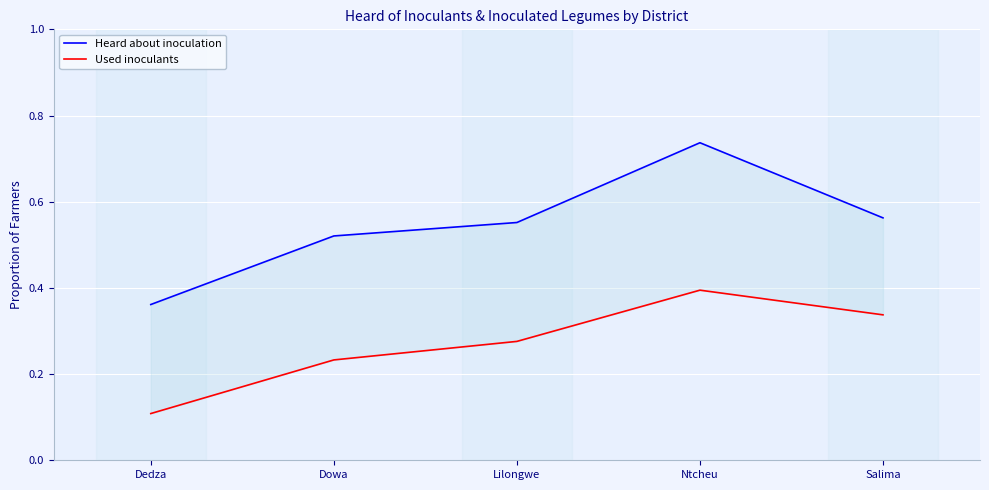

Is it true that Heard about inoculation equals 0.6 at Lilongwe?

True